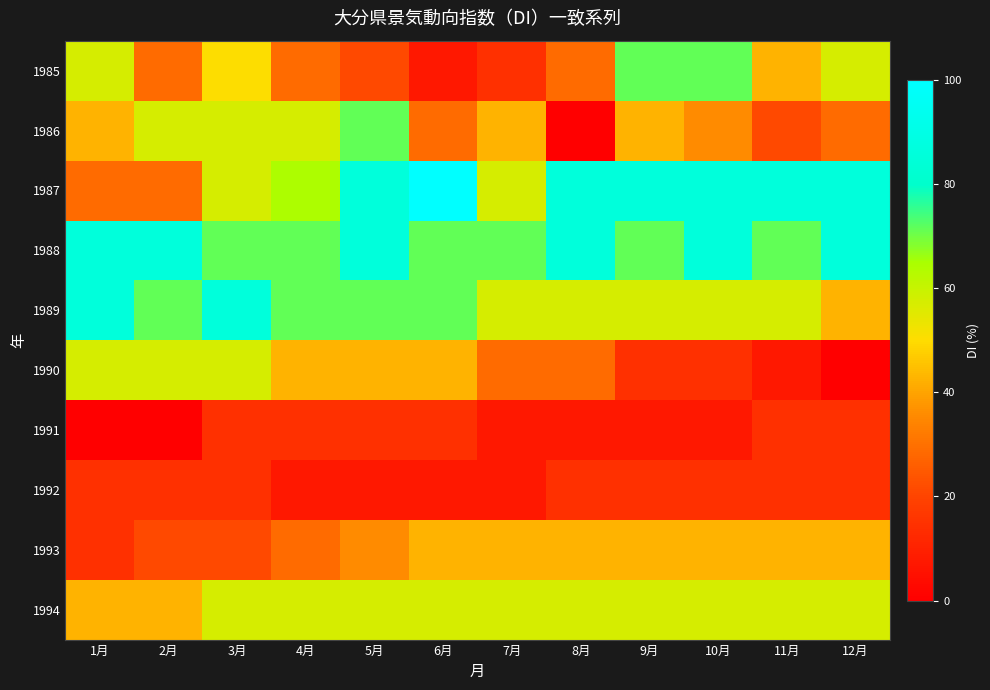

Reading right to left, extract all data points from this chart.

1985: 12月=57.1	11月=42.9	10月=71.4	9月=71.4	8月=28.6	7月=14.3	6月=7.1	5月=21.4	4月=28.6	3月=50.0	2月=28.6	1月=57.1
1986: 12月=28.6	11月=21.4	10月=35.7	9月=42.9	8月=0.0	7月=42.9	6月=28.6	5月=71.4	4月=57.1	3月=57.1	2月=57.1	1月=42.9
1987: 12月=85.7	11月=85.7	10月=85.7	9月=85.7	8月=85.7	7月=57.1	6月=100.0	5月=85.7	4月=64.3	3月=57.1	2月=28.6	1月=28.6
1988: 12月=85.7	11月=71.4	10月=85.7	9月=71.4	8月=85.7	7月=71.4	6月=71.4	5月=85.7	4月=71.4	3月=71.4	2月=85.7	1月=85.7
1989: 12月=42.9	11月=57.1	10月=57.1	9月=57.1	8月=57.1	7月=57.1	6月=71.4	5月=71.4	4月=71.4	3月=85.7	2月=71.4	1月=85.7
1990: 12月=0.0	11月=7.1	10月=14.3	9月=14.3	8月=28.6	7月=28.6	6月=42.9	5月=42.9	4月=42.9	3月=57.1	2月=57.1	1月=57.1
1991: 12月=14.3	11月=14.3	10月=7.1	9月=7.1	8月=7.1	7月=7.1	6月=14.3	5月=14.3	4月=14.3	3月=14.3	2月=0.0	1月=0.0
1992: 12月=14.3	11月=14.3	10月=14.3	9月=14.3	8月=14.3	7月=7.1	6月=7.1	5月=7.1	4月=7.1	3月=14.3	2月=14.3	1月=14.3
1993: 12月=42.9	11月=42.9	10月=42.9	9月=42.9	8月=42.9	7月=42.9	6月=42.9	5月=35.7	4月=28.6	3月=21.4	2月=21.4	1月=14.3
1994: 12月=57.1	11月=57.1	10月=57.1	9月=57.1	8月=57.1	7月=57.1	6月=57.1	5月=57.1	4月=57.1	3月=57.1	2月=42.9	1月=42.9